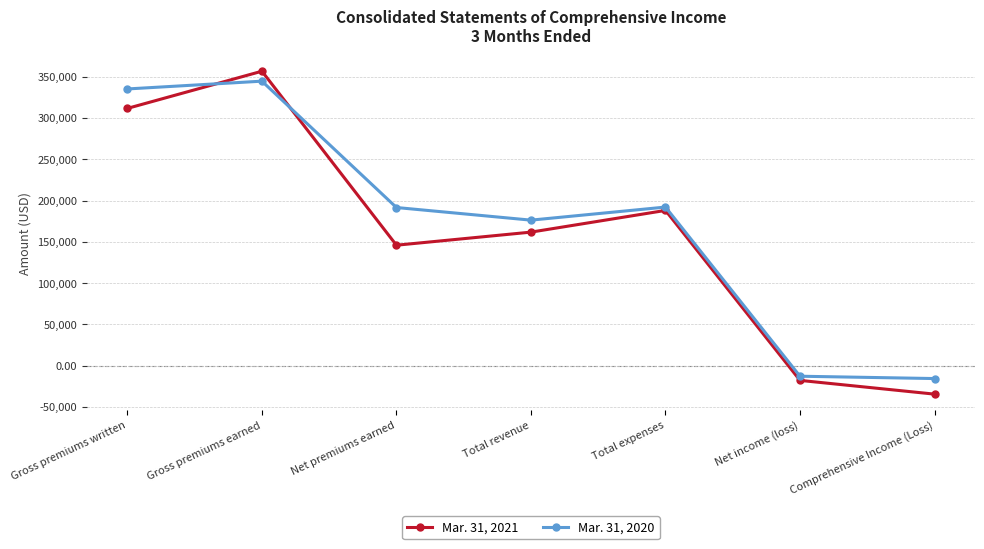

Is it true that Mar. 31, 2020 equals 192136 at Total expenses?

True